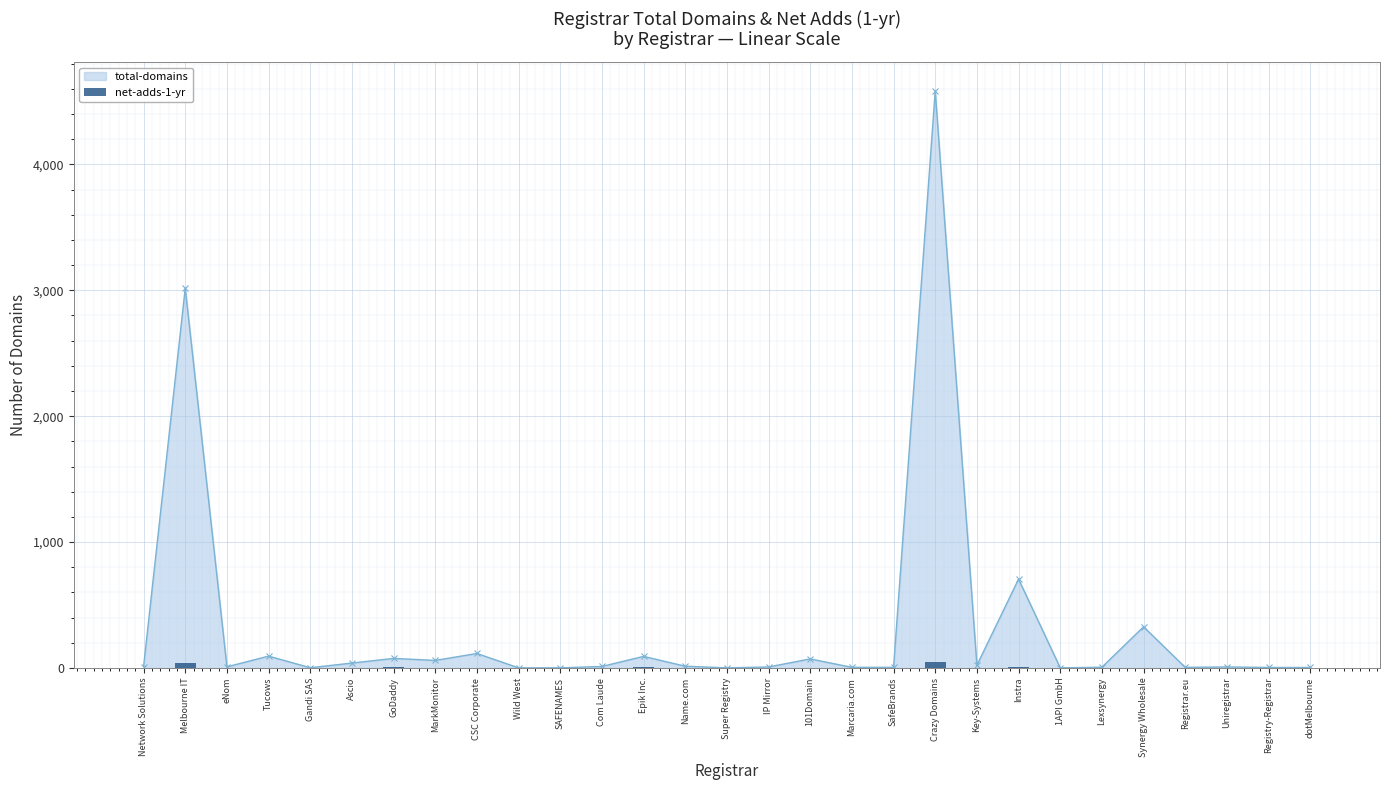

What position from the left is Melbourne IT?

2